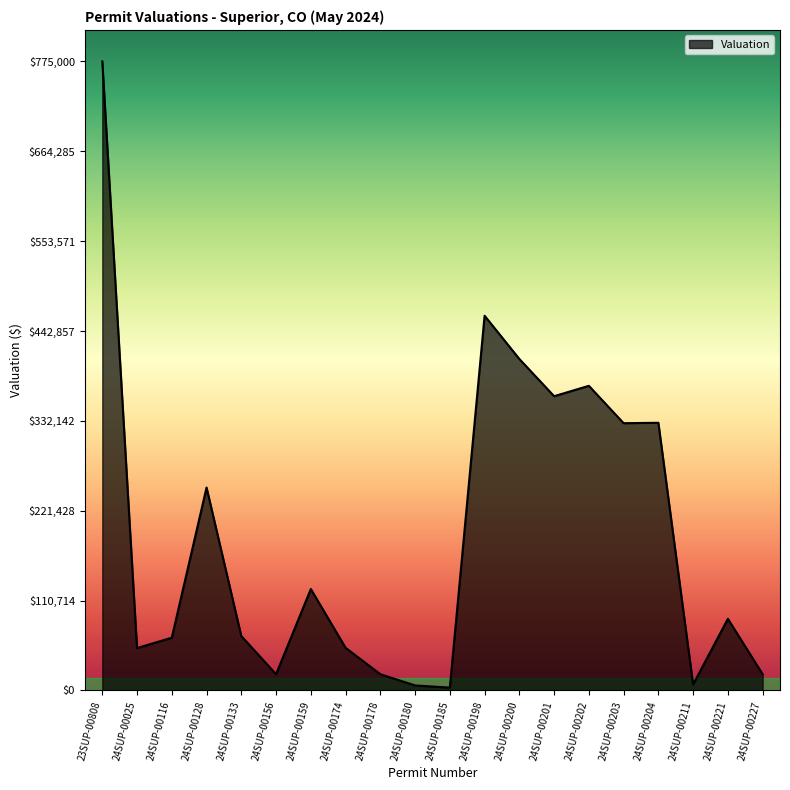

What is the difference between the maximum and minimum values?

771500